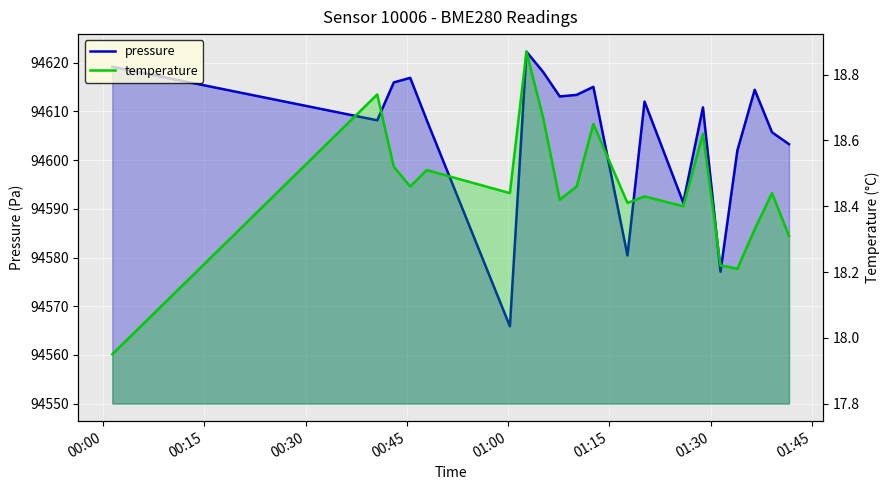

Is the value of temperature at 00:45 greater than the value of pressure at 00:45?

No